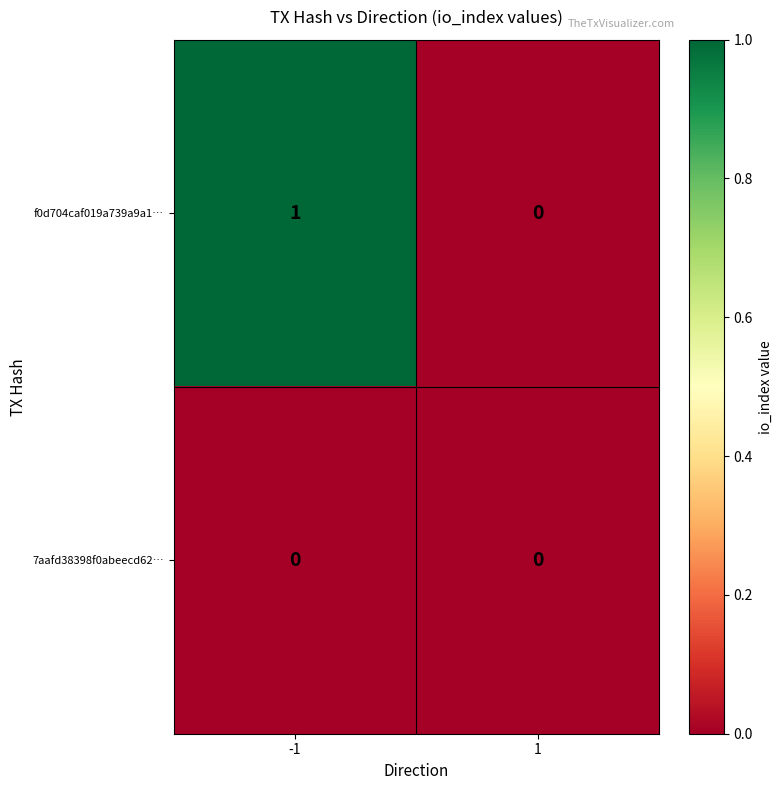

Reading left to right, transcribe all the data shown in this chart.

f0d704caf019a739a9a1…: 1	0
7aafd38398f0abeecd62…: 0	0